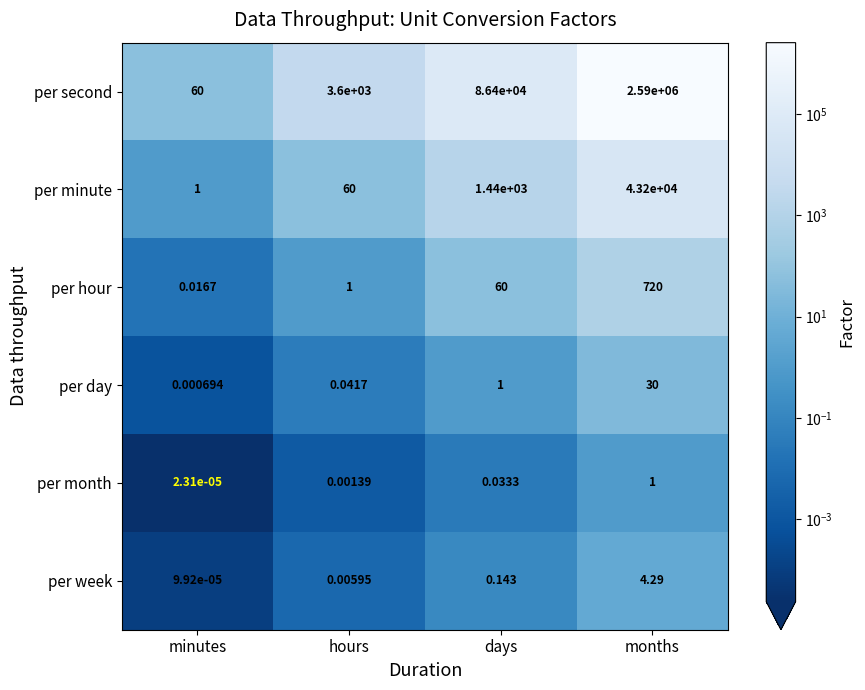

What is the maximum value shown in the chart?

2590000.0